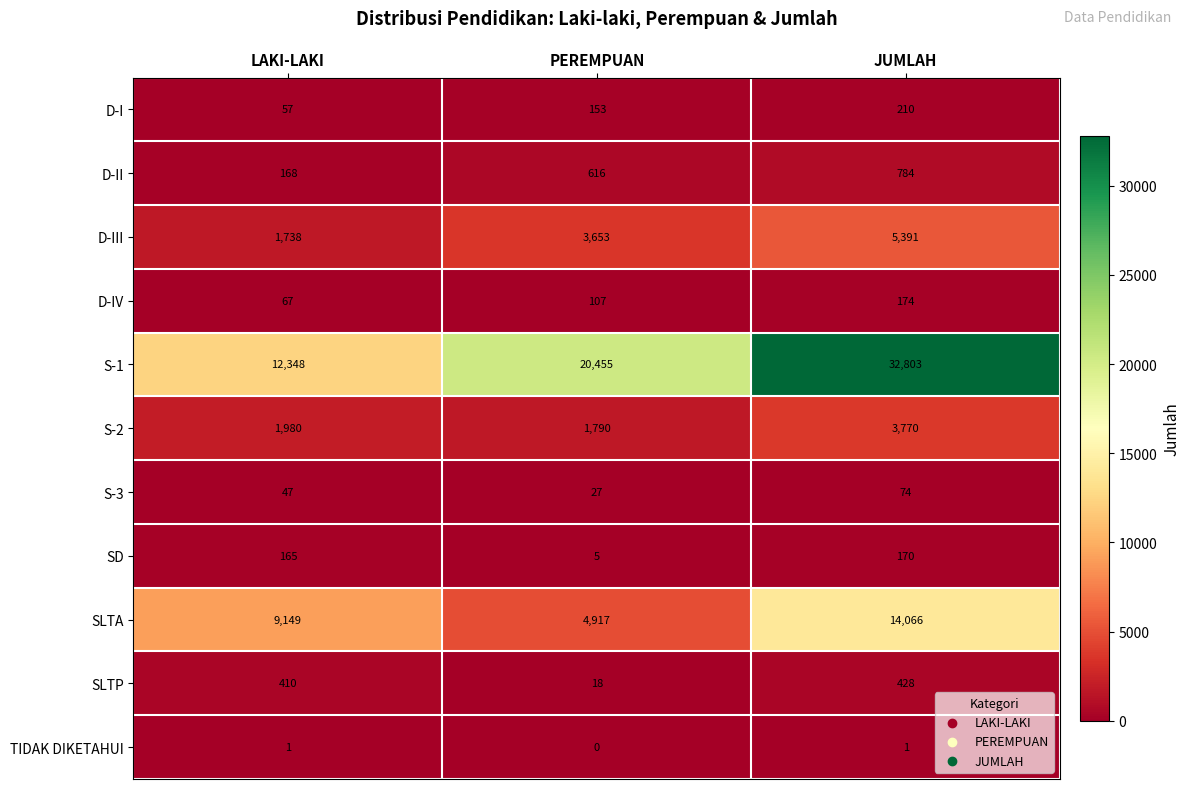

Is it true that D-IV equals 67 at LAKI-LAKI?

True